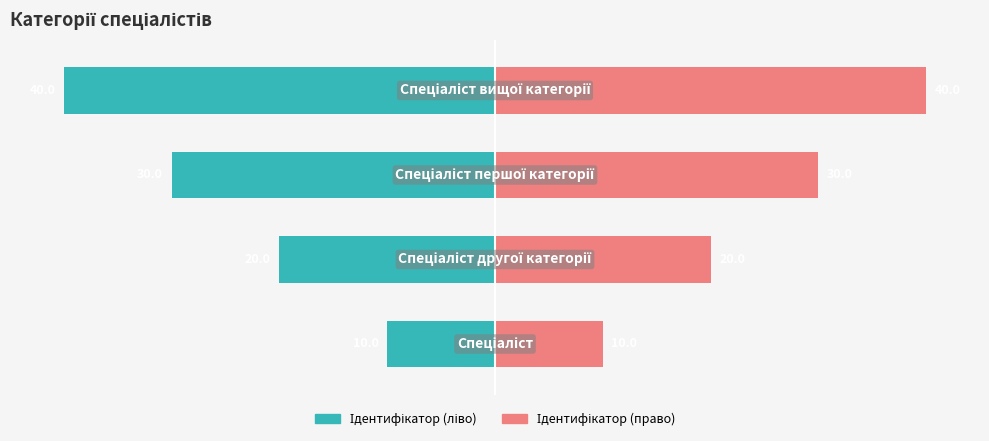

What is the value of the Ідентифікатор (ліво) bar at the 1st from the left?

-10